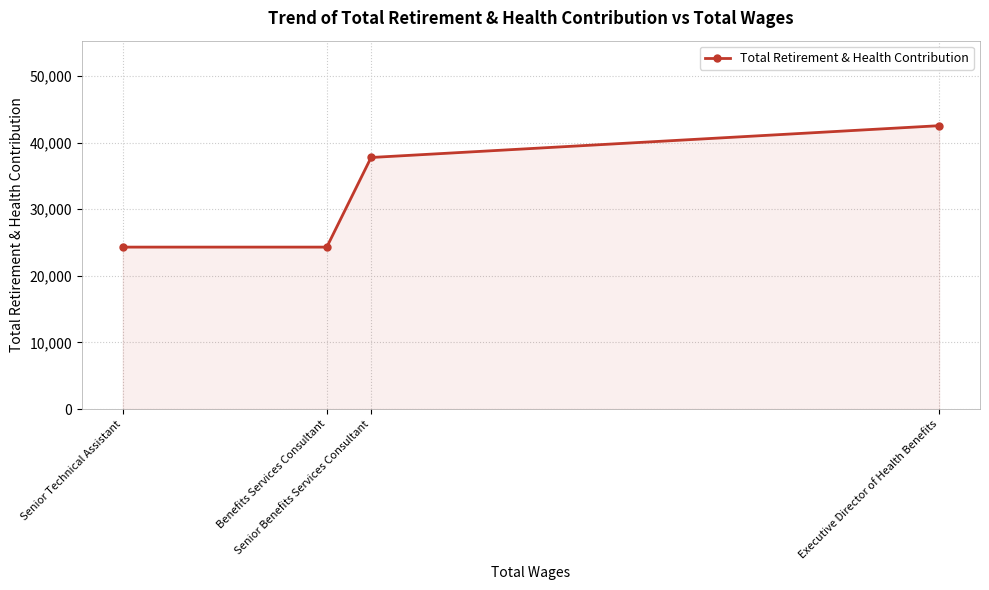

Rank the categories by value from lowest to highest.

Benefits Services Consultant, Senior Technical Assistant, Senior Benefits Services Consultant, Executive Director of Health Benefits